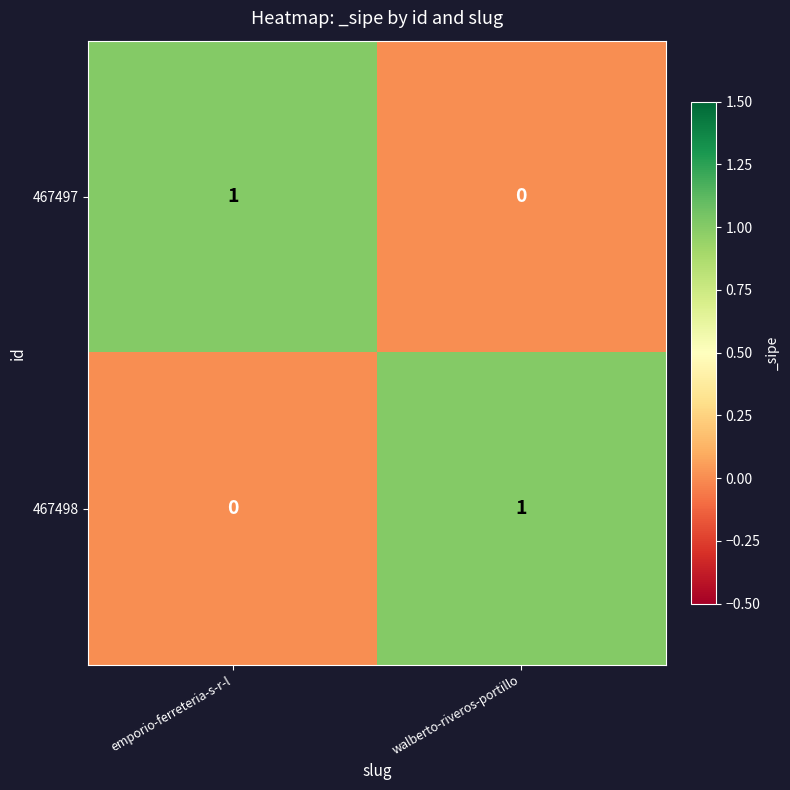

Where is 467498 nearest to the value 0?

emporio-ferreteria-s-r-l